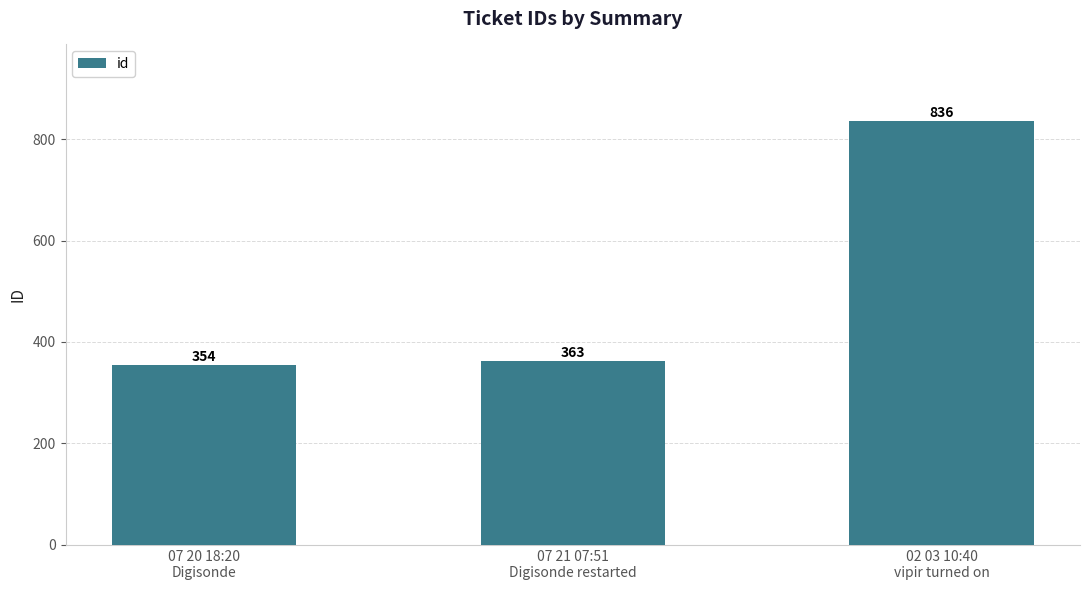

The value at 02 03 10:40
vipir turned on is 1308. True or false?

False